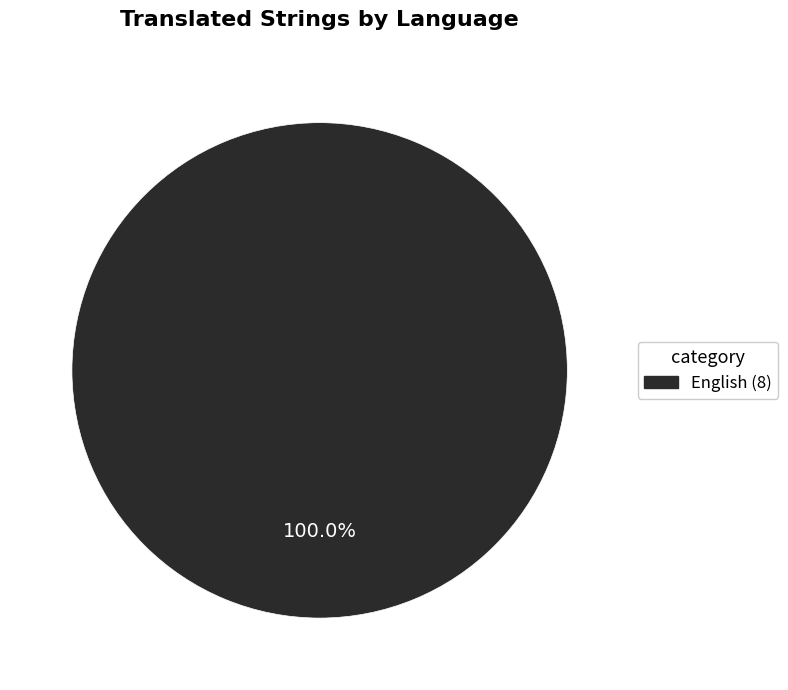

Is there any slice that represents more than half of the pie?

Yes